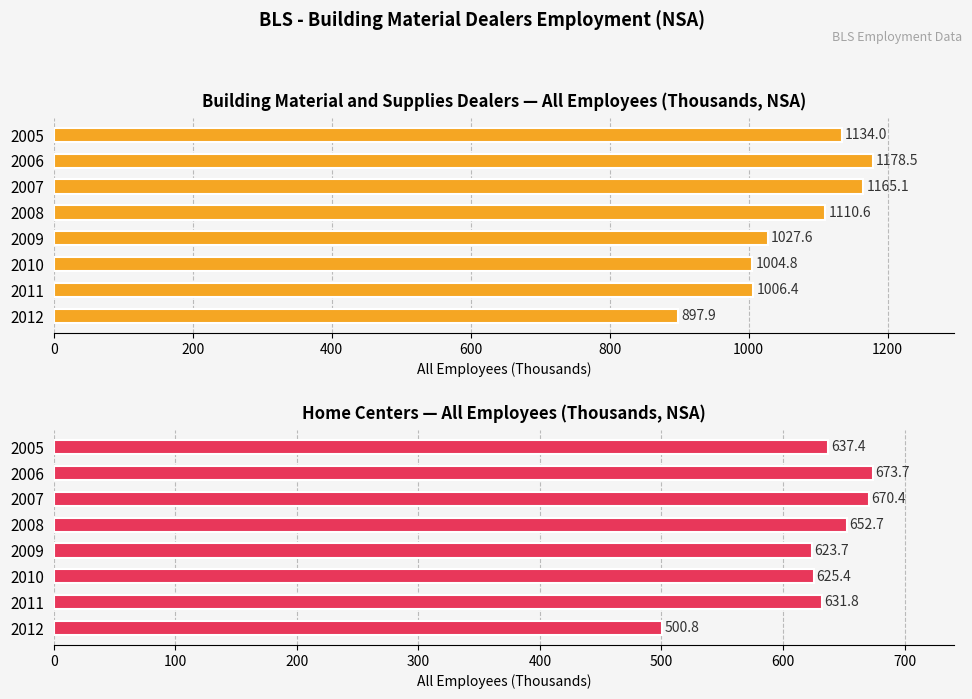

At 2005, list the series in order from smallest to largest.

Home Centers, Building Material & Supplies Dealers